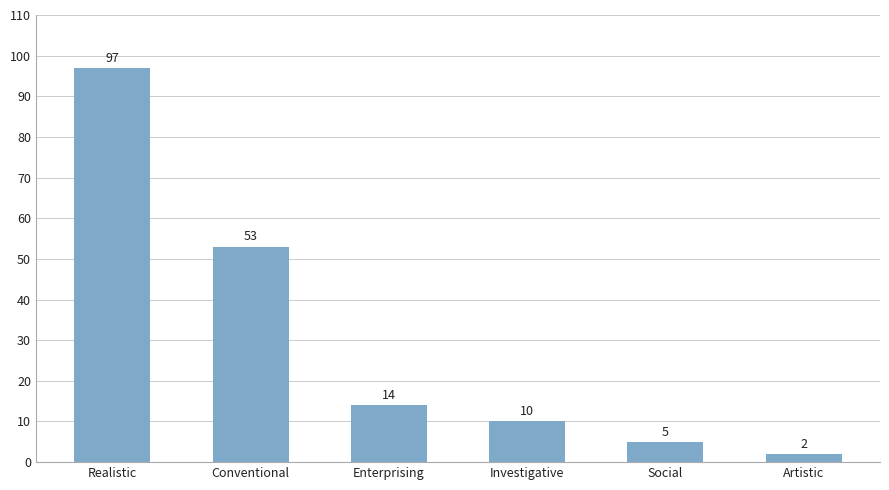

Between Investigative and Conventional, which is larger?

Conventional